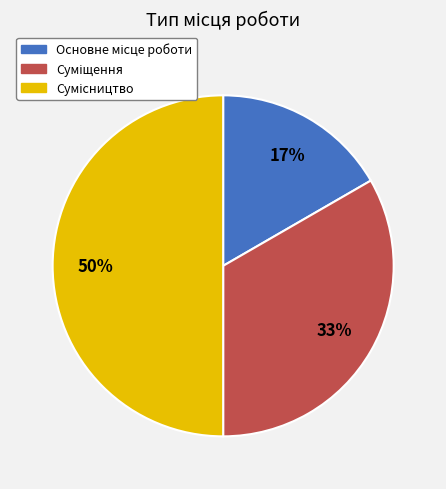

To the nearest percent, what is the difference between the largest and smallest slice percentages?

33%